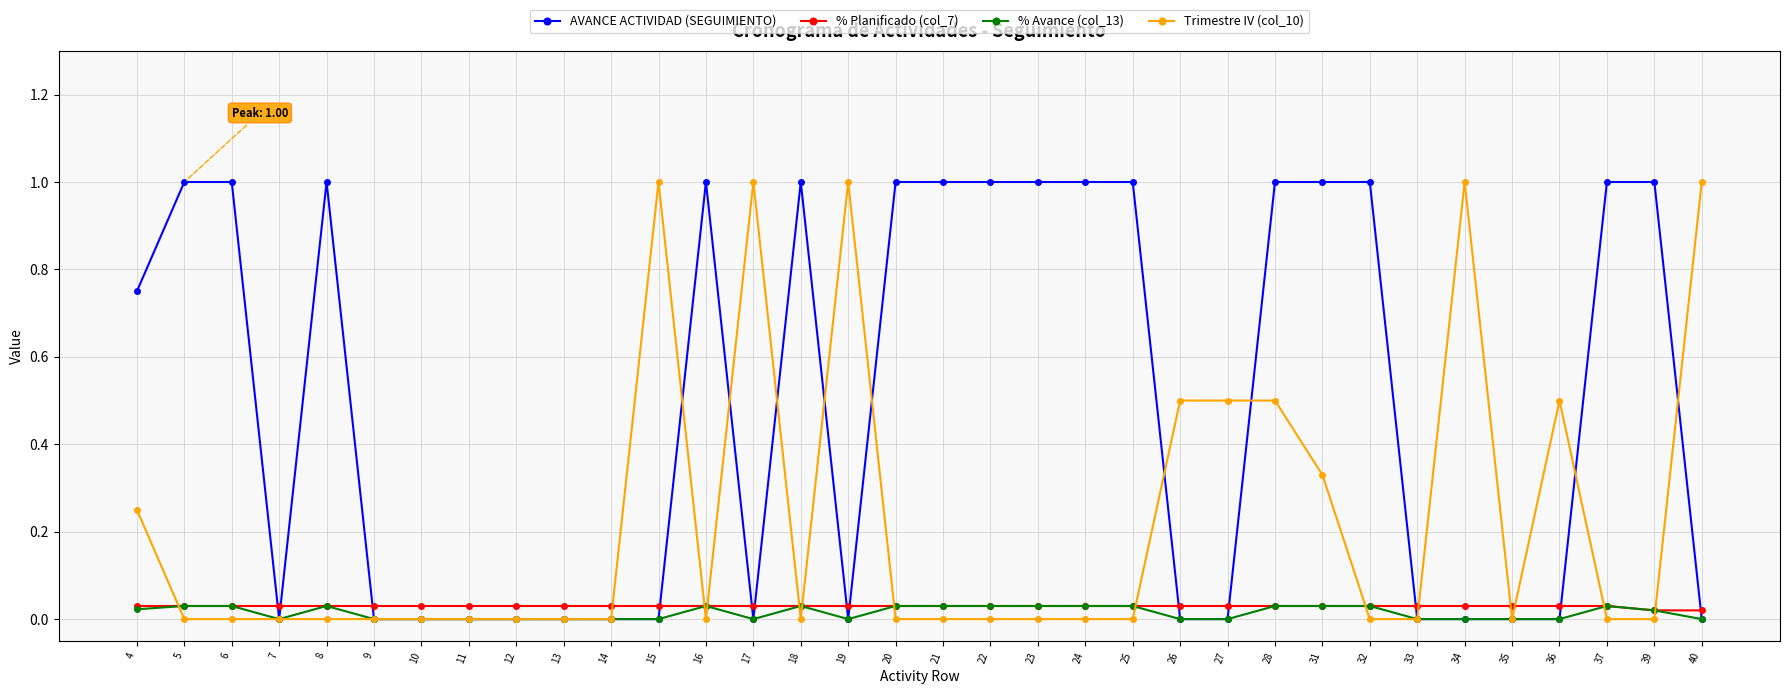

Is this an area chart (filled region under the line)?

No